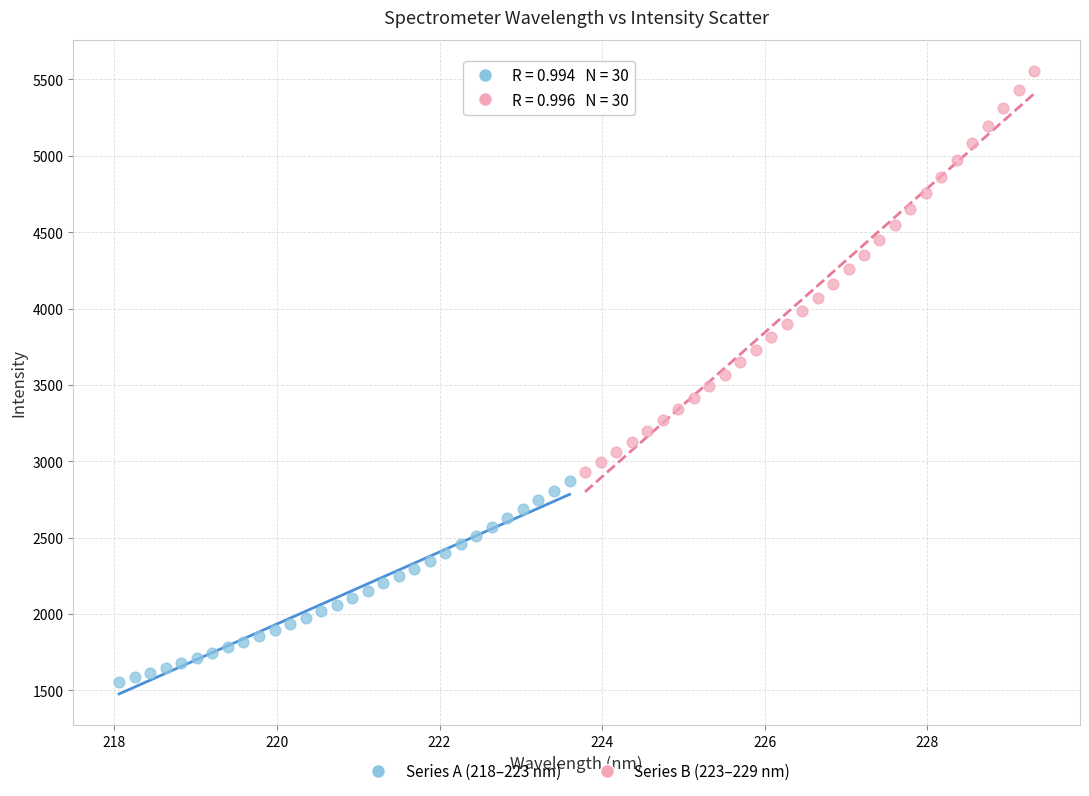

Which series has the widest spread of Y values?

Series B (223–229 nm)